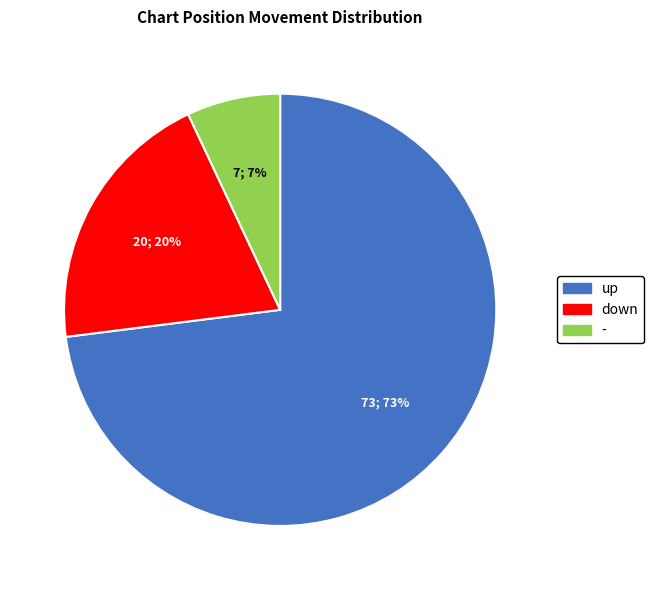

Is there a majority slice in this chart?

Yes